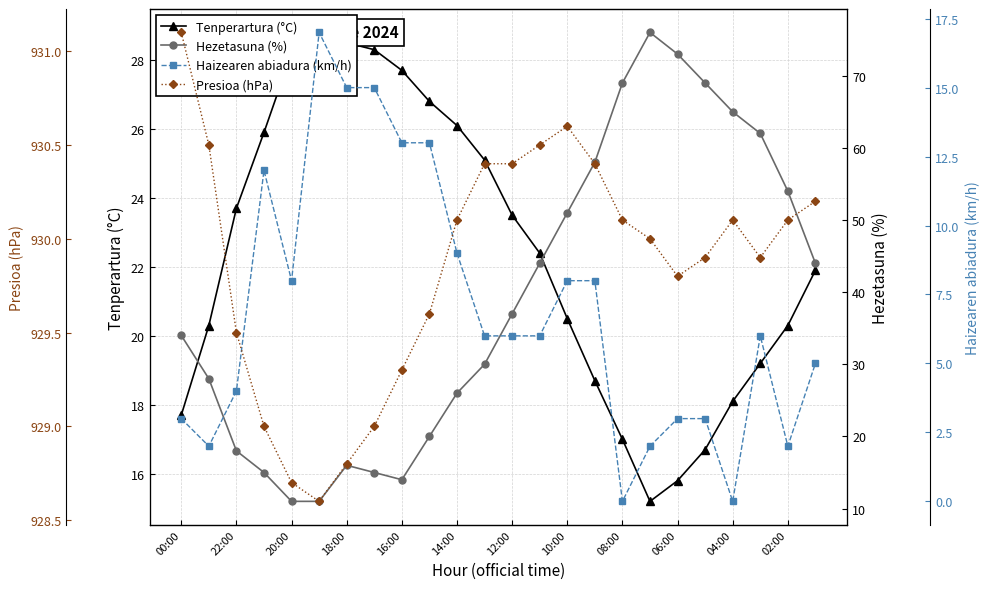

What are all the series names shown in the legend?

Tenperartura (°C), Hezetasuna (%), Haizearen abiadura (km/h), Presioa (hPa)